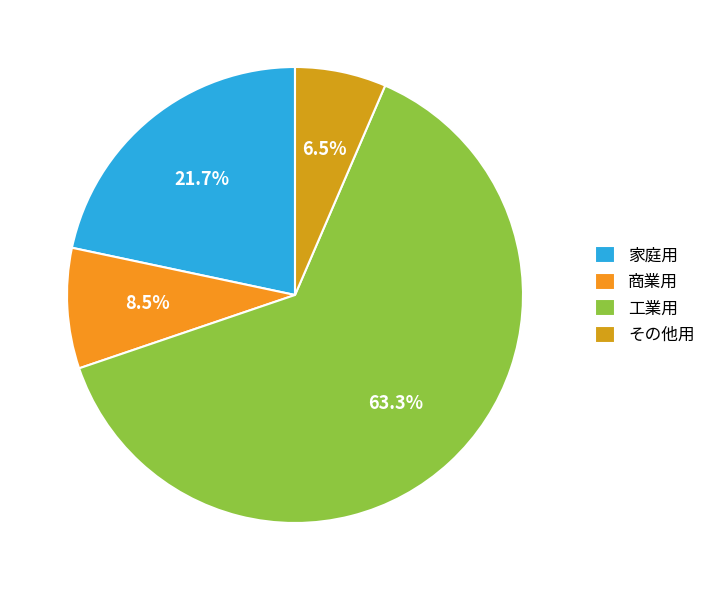

Is it true that 家庭用 is 22% of the pie?

True